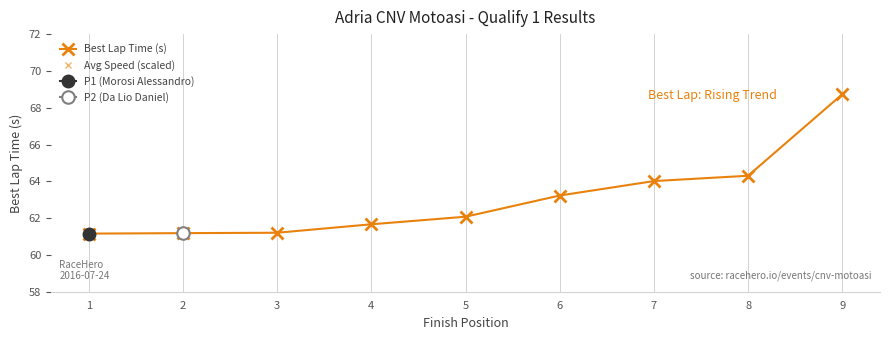

What is the difference between the values at 1 and 9?

7.6